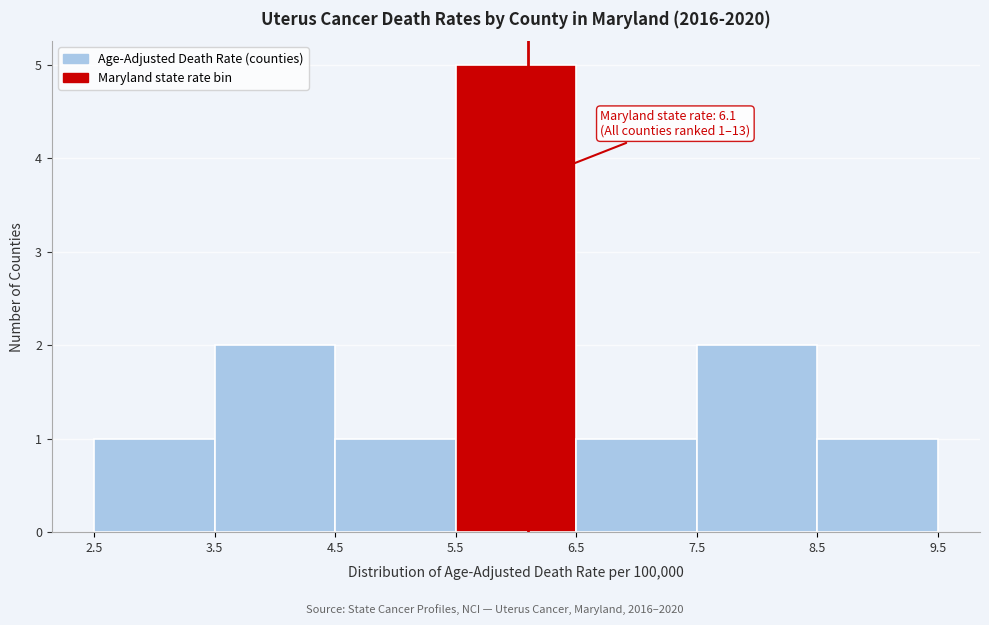

Over which range of the x-axis is the bar tallest?

5.5 to 6.5